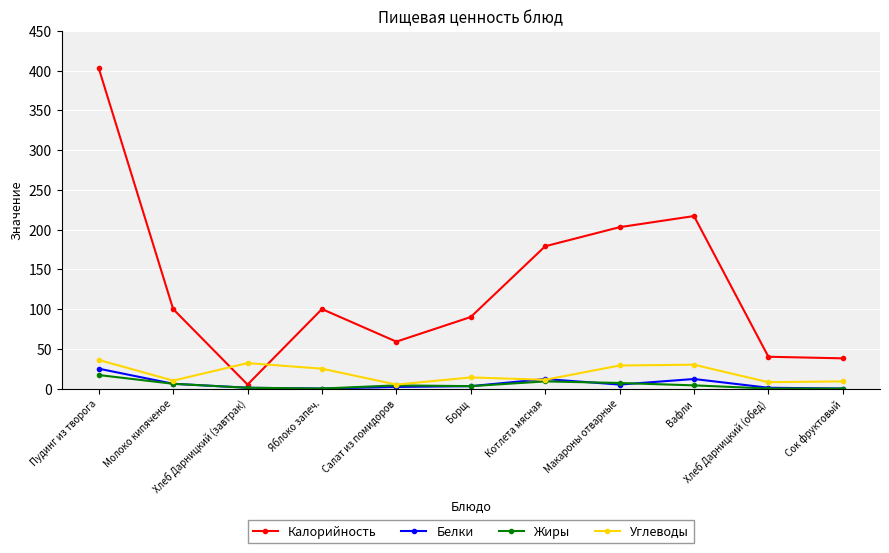

What is the maximum value for Углеводы?

36